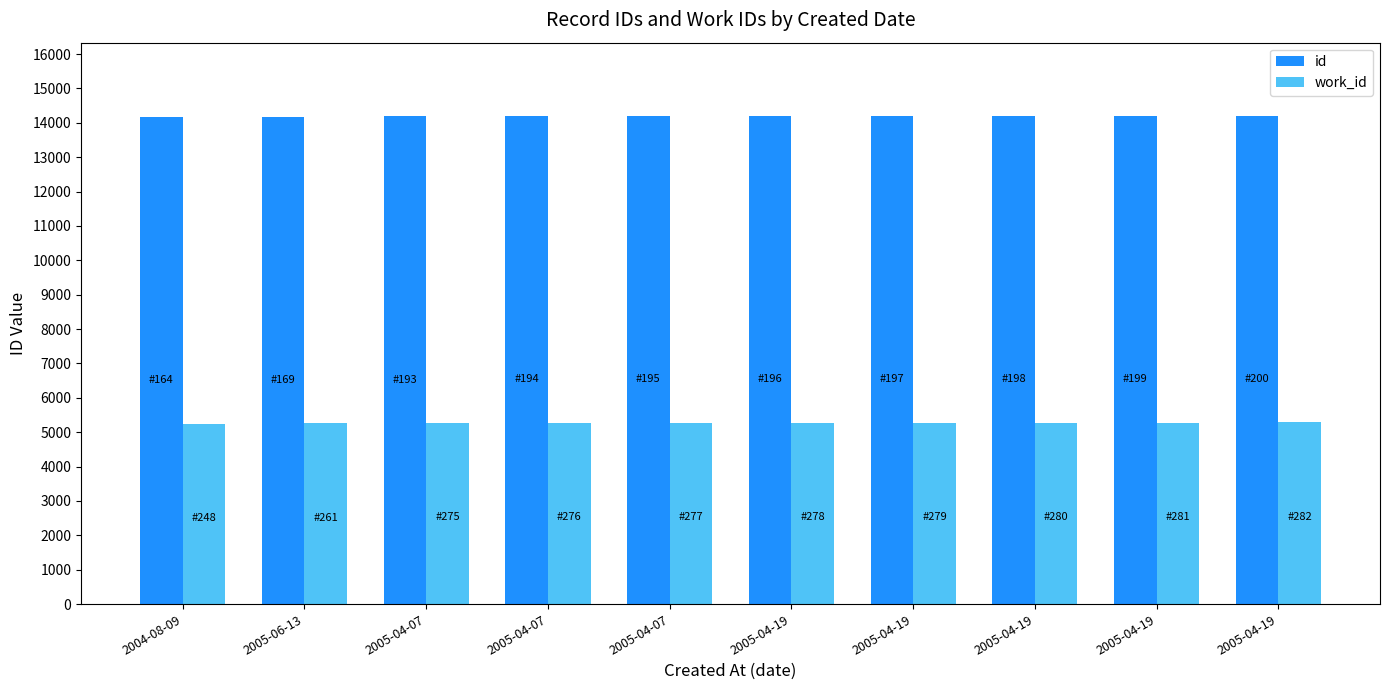

How many data points does each series have?

10